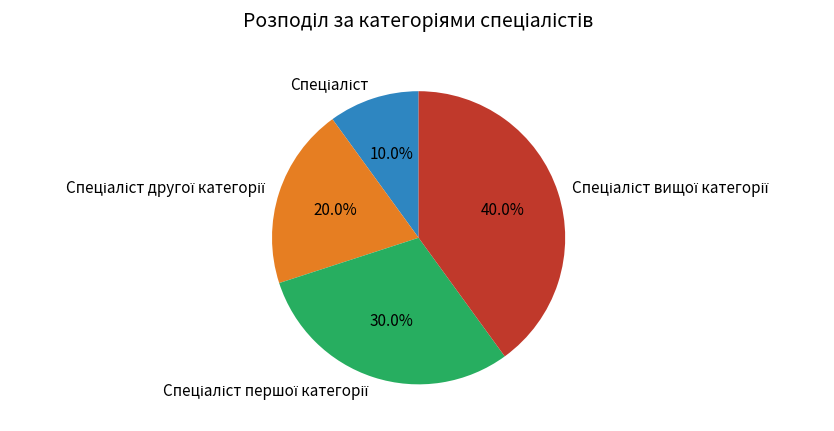

Is there a majority slice in this chart?

No